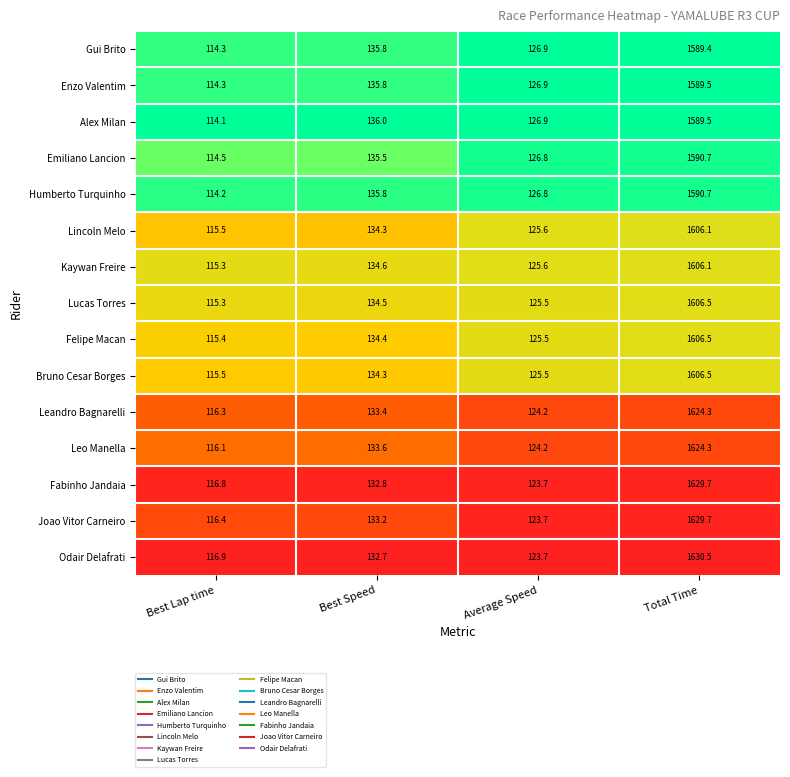

At which category is the sum across all series the highest?

Total Time